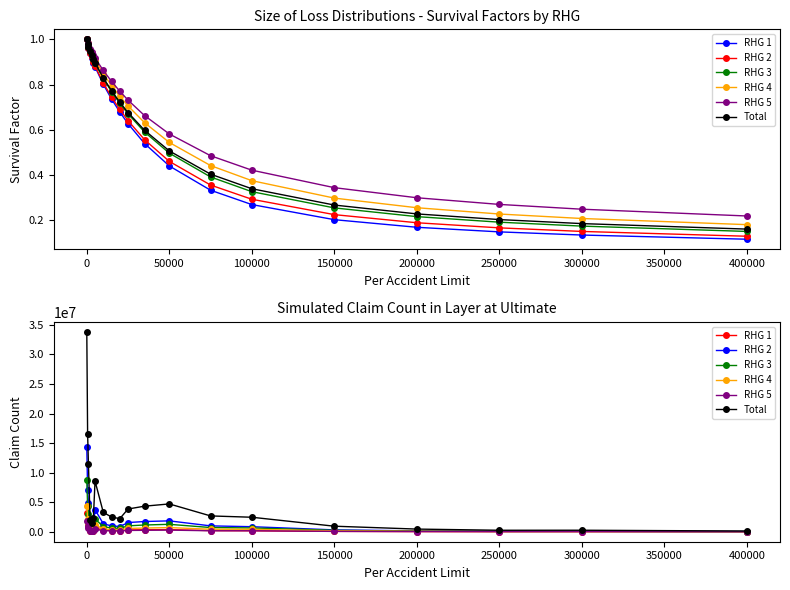

How many categories are shown in the chart?

20